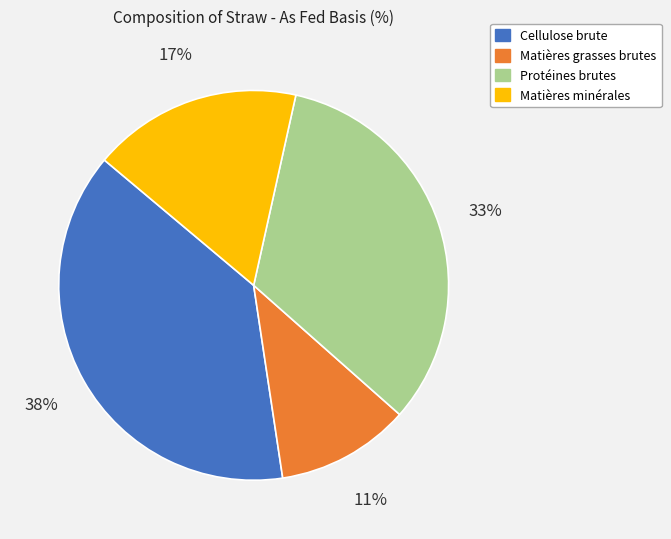

To the nearest percent, what percentage of the pie is Matières minérales?

17%